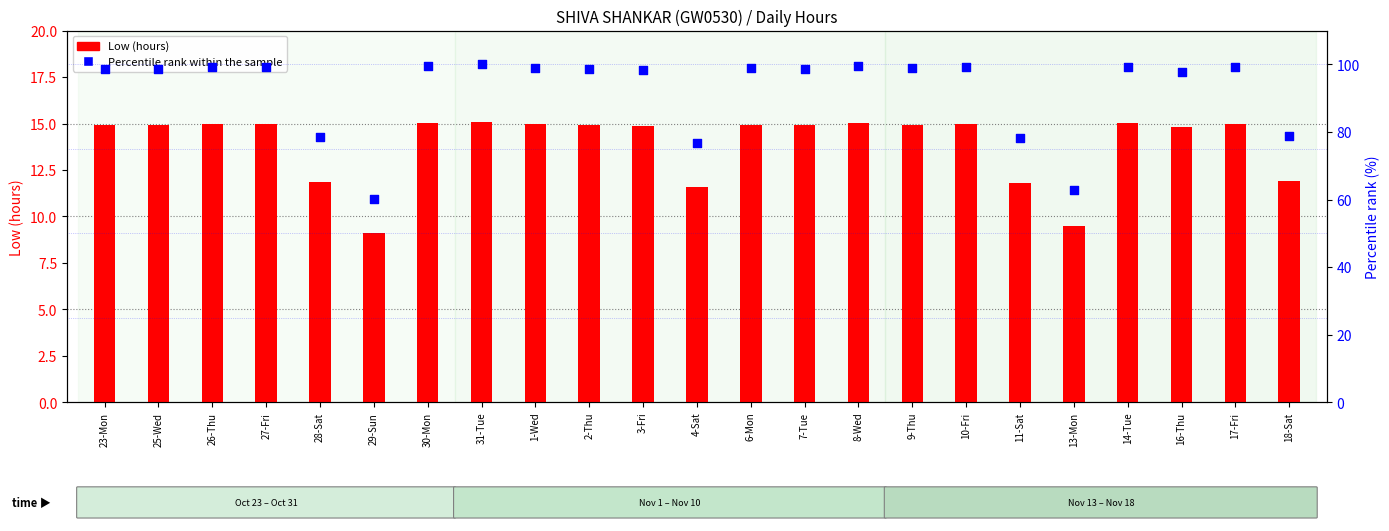

Which series has the largest total across all categories?

Percentile rank within the sample